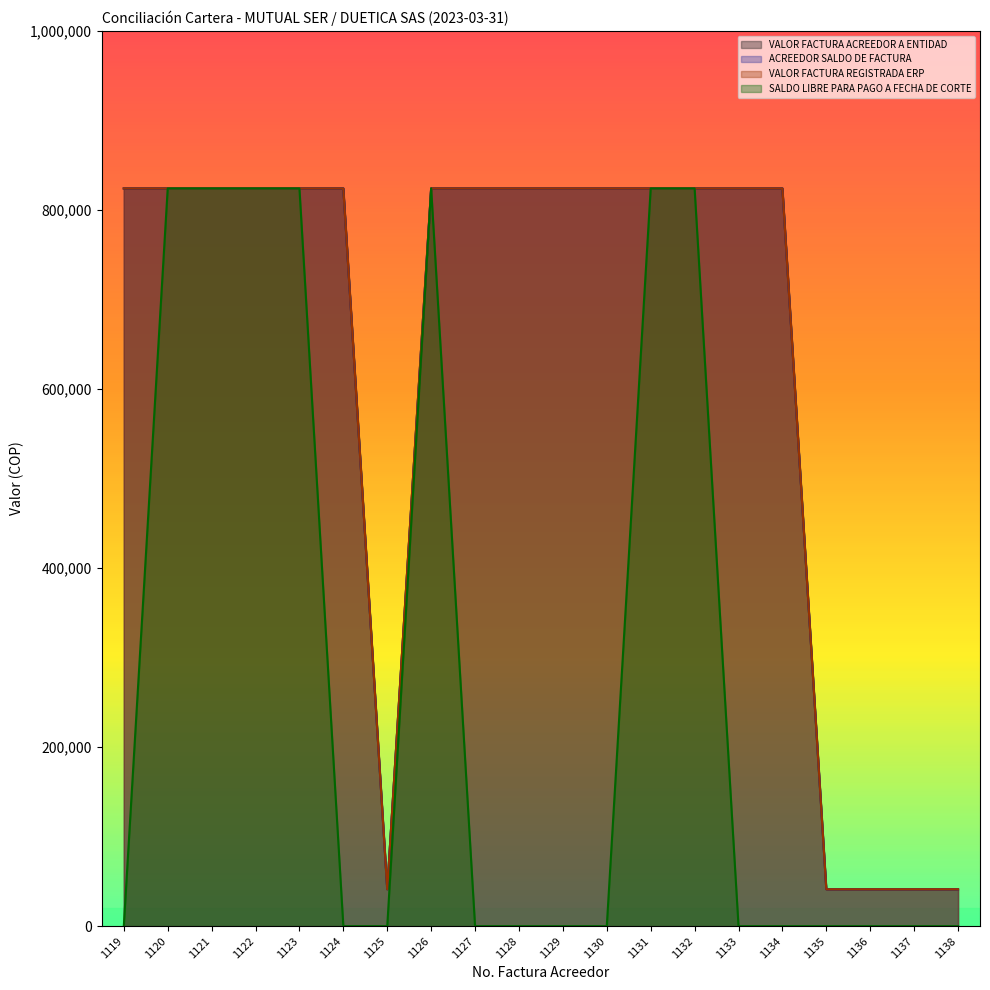

What is the value of the ACREEDOR SALDO DE FACTURA point at the 11th from the left?

824000